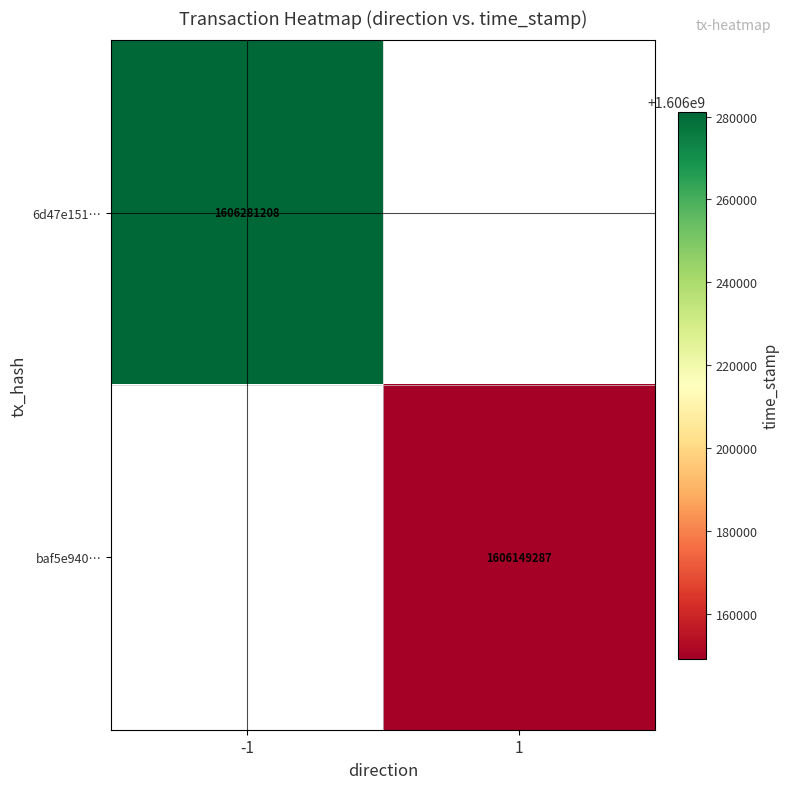

The baf5e940… series shows 464024296 at 1. True or false?

False